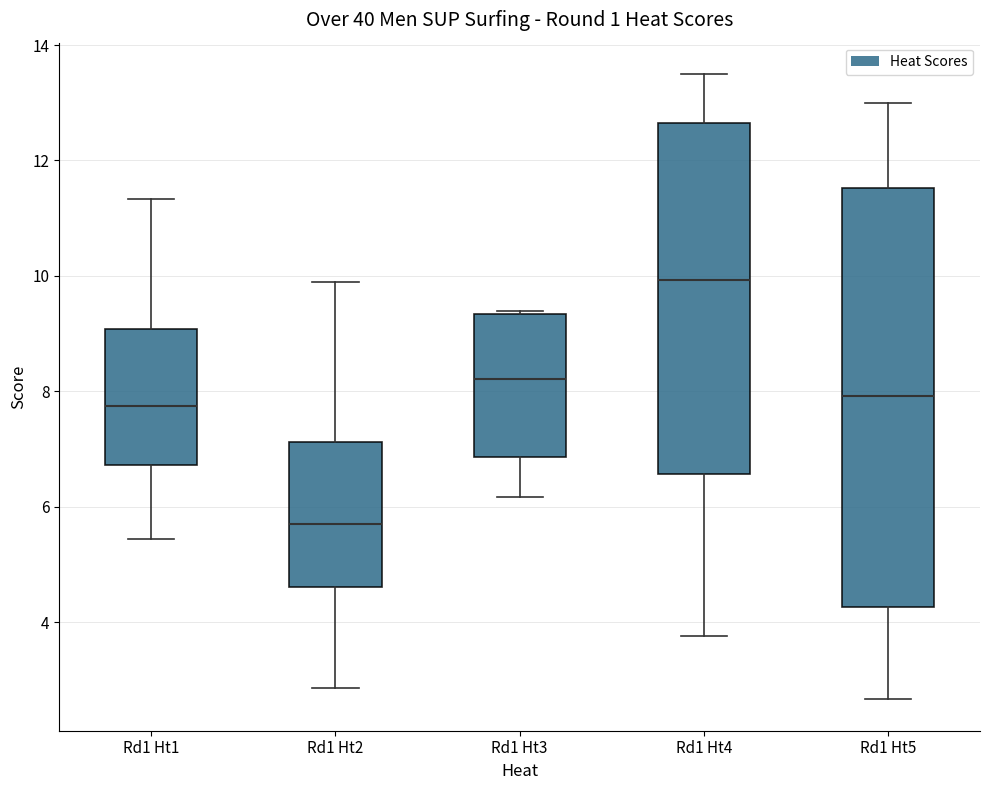

Where is the upper edge of the box for Rd1 Ht2 on the y-axis? The values are not printed on the chart, so give them approximately, as read against the axis.

7.2